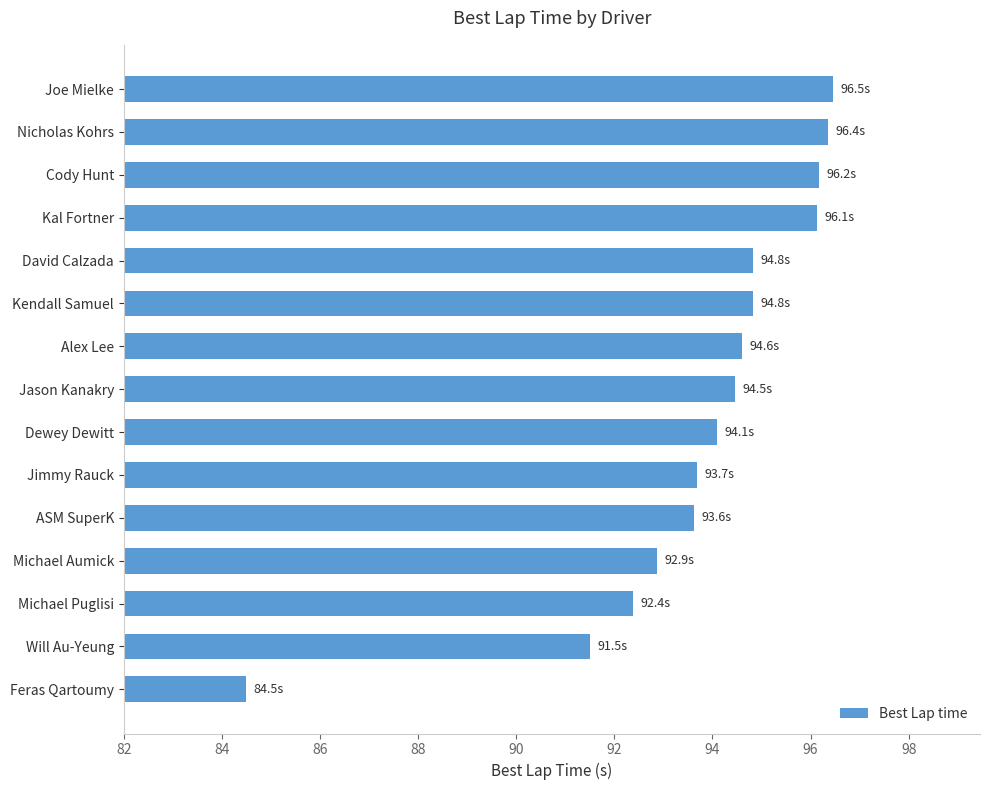

True or false: the data shows 144.3 at Will Au-Yeung.

False